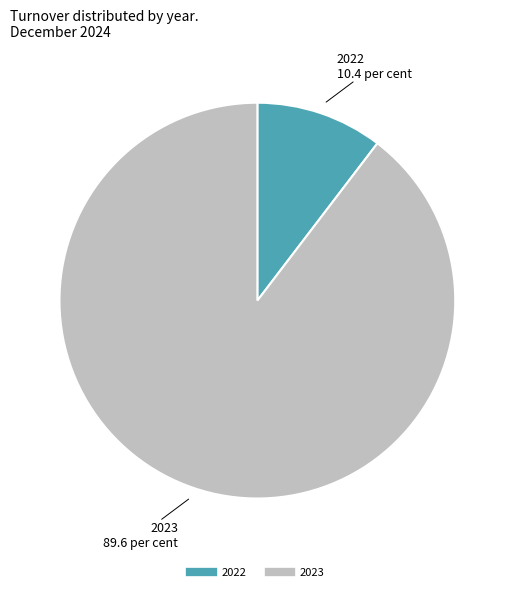

Is there any slice that represents more than half of the pie?

Yes